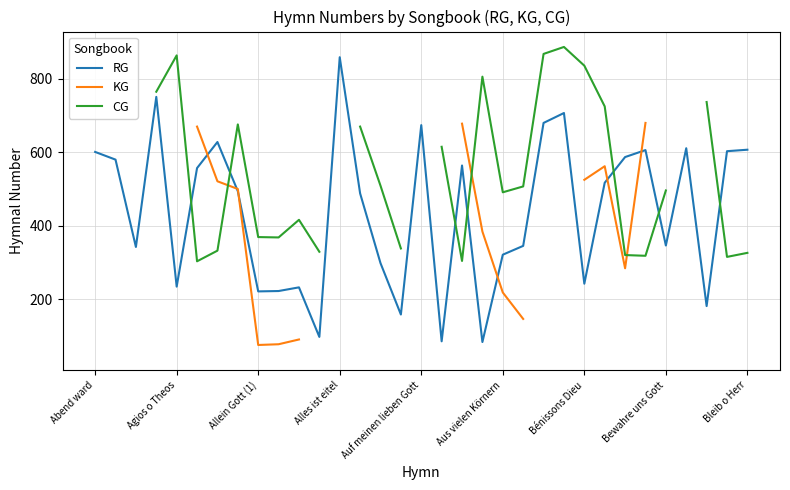

Is it true that RG equals 245 at Auf meinen lieben Gott?

False